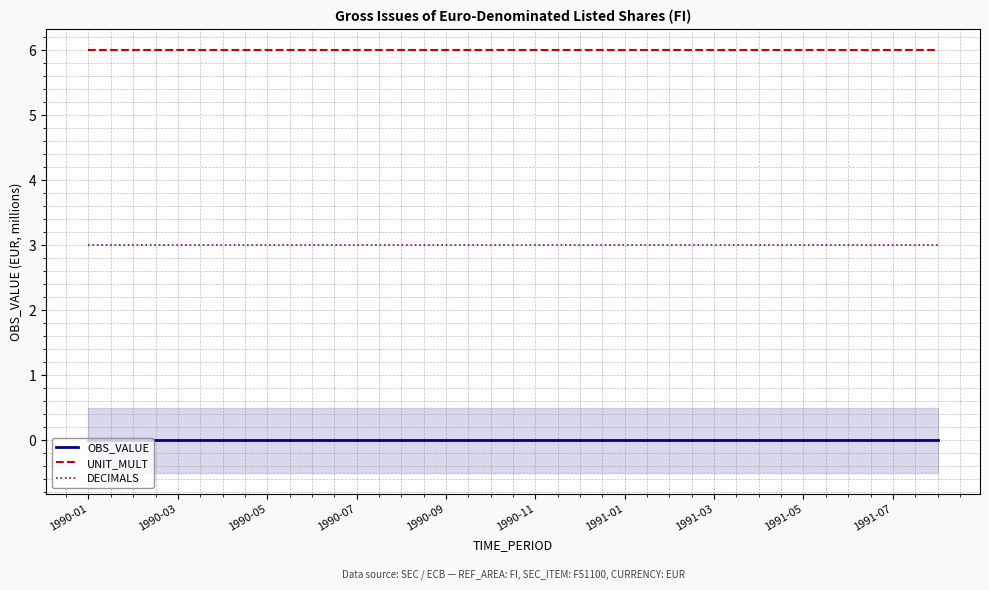

Reading left to right, extract all data points from this chart.

OBS_VALUE: 0	0	0	0	0	0	0	0	0	0	0	0	0	0	0	0	0	0	0	0
UNIT_MULT: 6	6	6	6	6	6	6	6	6	6	6	6	6	6	6	6	6	6	6	6
DECIMALS: 3	3	3	3	3	3	3	3	3	3	3	3	3	3	3	3	3	3	3	3